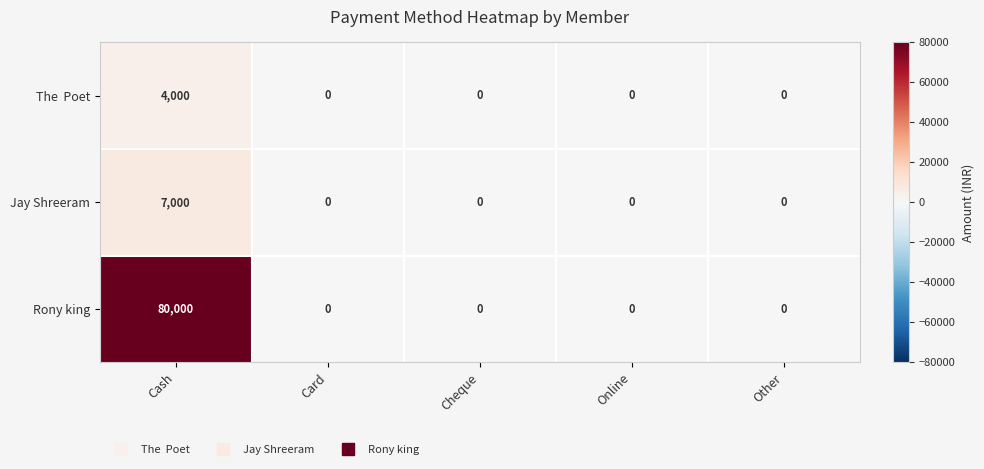

What is the sum of all Jay Shreeram values?

7000